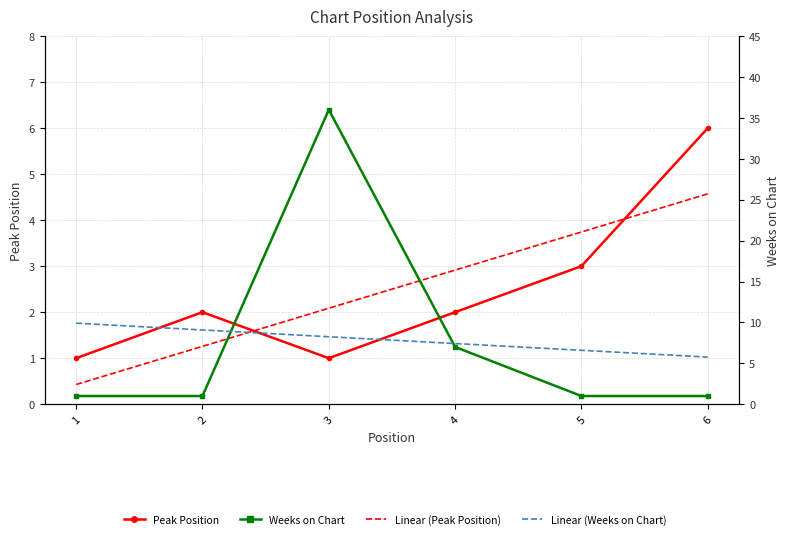

What is the average value of the Weeks on Chart series?

7.8